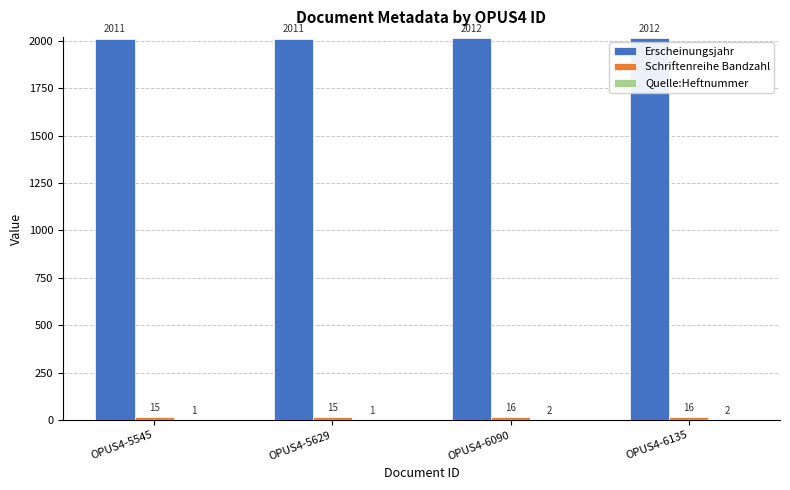

What is the highest value of the Erscheinungsjahr series?

2012